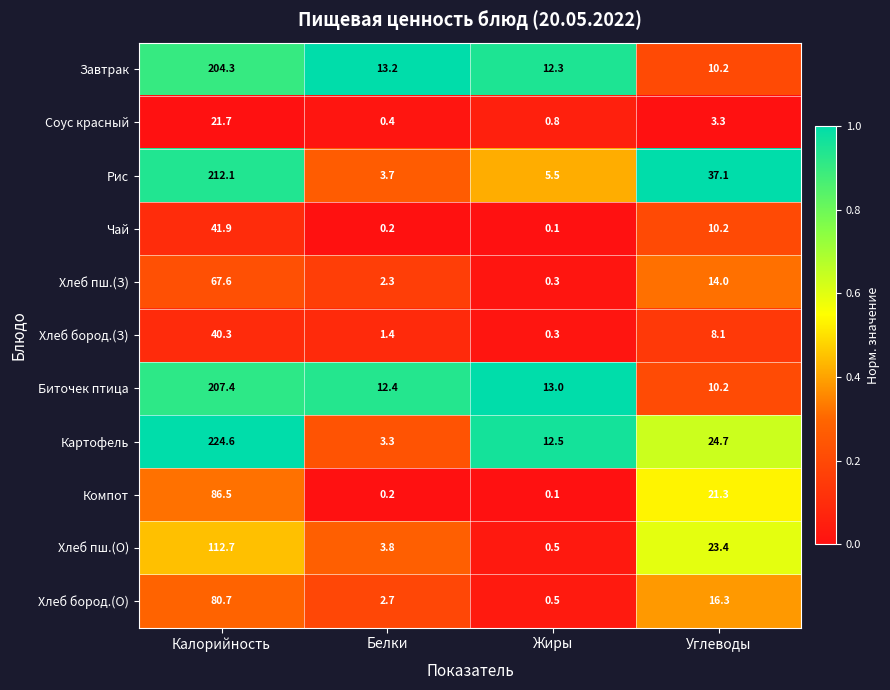

The value of Картофель at Белки is 3.3. True or false?

True